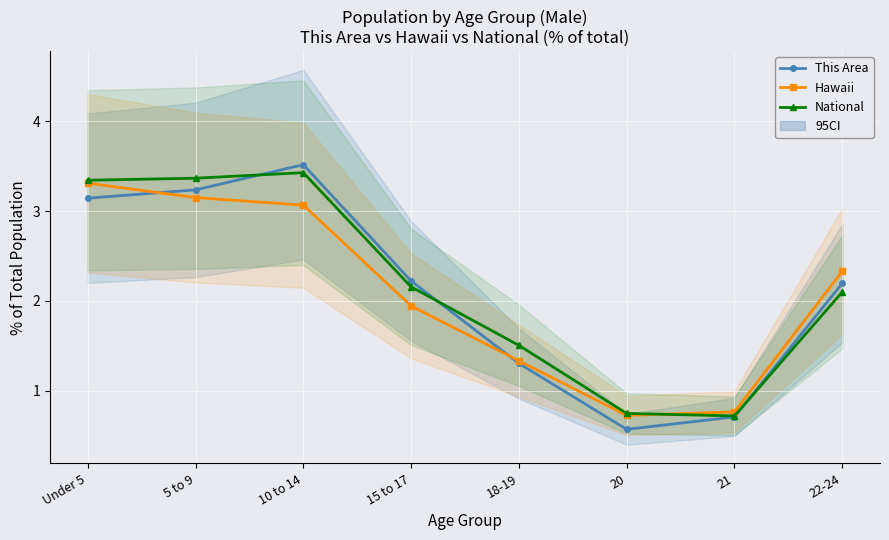

What is the difference between the highest and lowest values at Under 5?

0.2